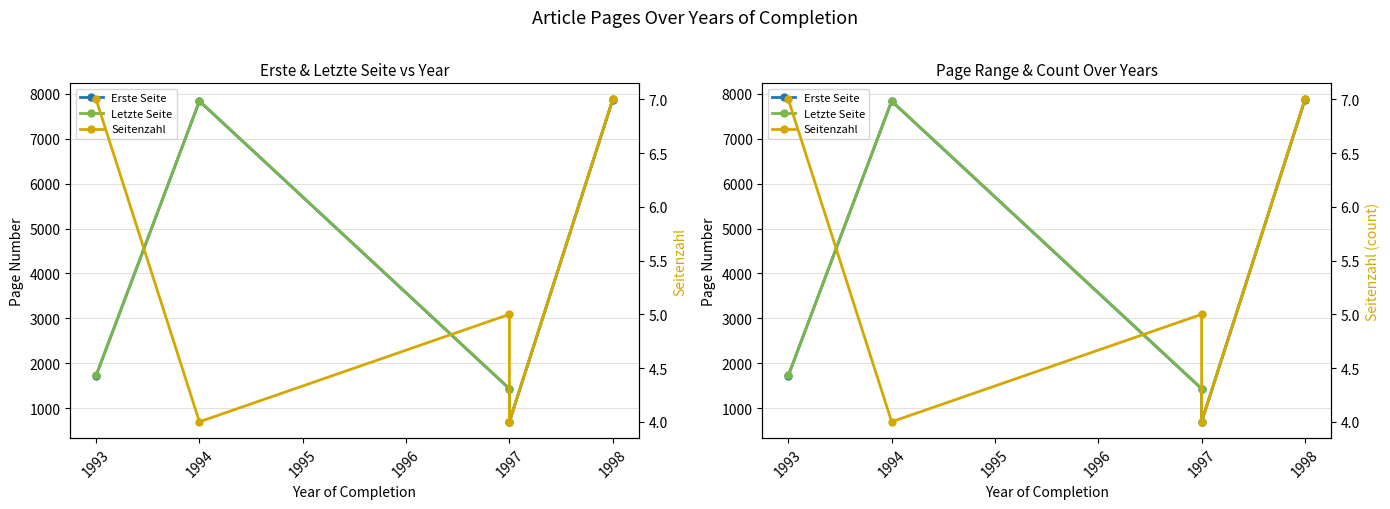

At 1998, list the series in order from largest to smallest.

Letzte Seite, Erste Seite, Seitenzahl